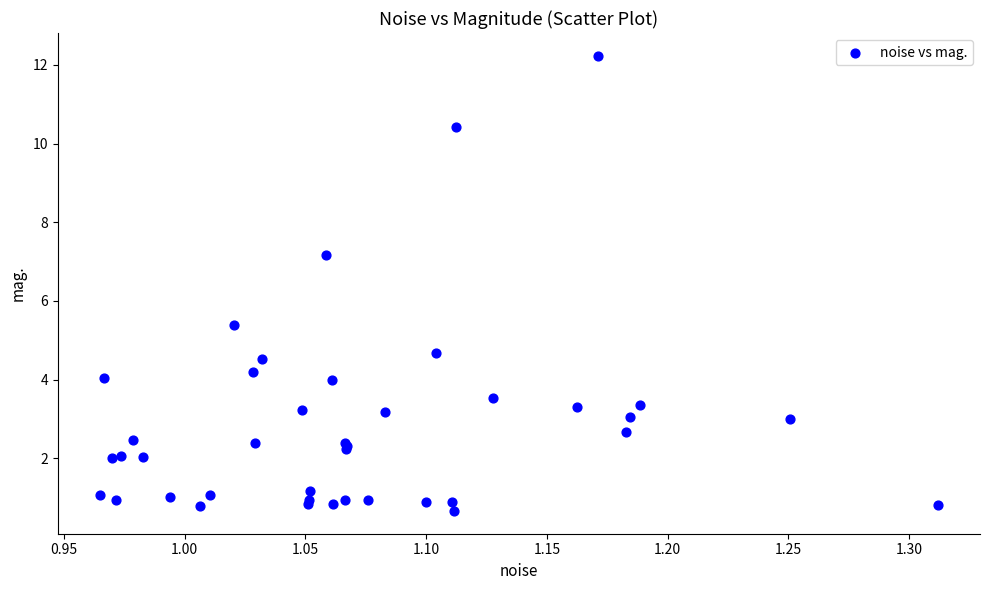

What Y value in the scatter plot is closest to 6?

5.4